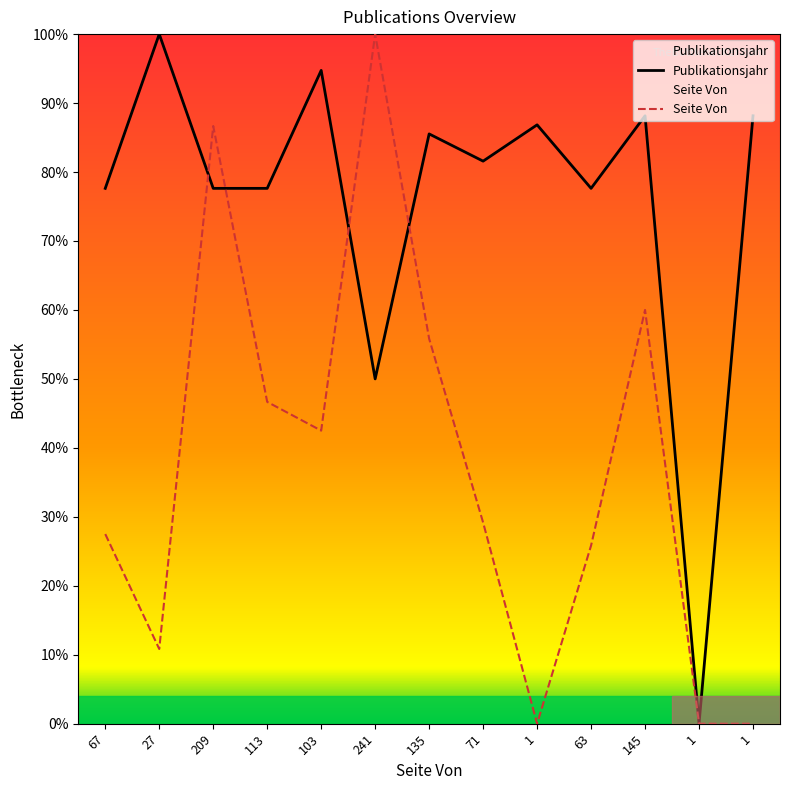

How many data points in Seite Von are above 29?

7